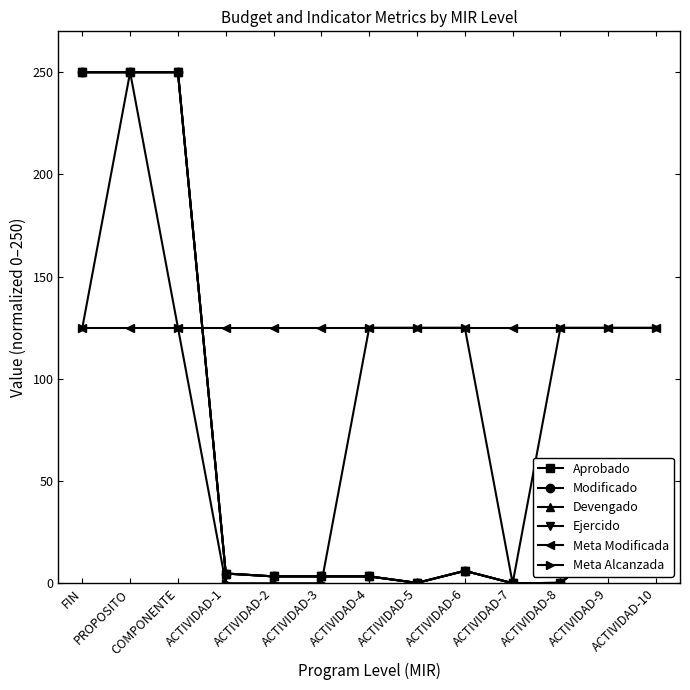

Reading left to right, list all the values displayed in this chart.

Aprobado: FIN=250.0	PROPOSITO=250.0	COMPONENTE=250.0	ACTIVIDAD-1=4.8	ACTIVIDAD-2=3.4	ACTIVIDAD-3=3.4	ACTIVIDAD-4=3.4	ACTIVIDAD-5=0.2	ACTIVIDAD-6=6.1	ACTIVIDAD-7=0.0	ACTIVIDAD-8=0.2	ACTIVIDAD-9=19.4	ACTIVIDAD-10=10.0
Modificado: FIN=250.0	PROPOSITO=250.0	COMPONENTE=250.0	ACTIVIDAD-1=4.8	ACTIVIDAD-2=3.4	ACTIVIDAD-3=3.4	ACTIVIDAD-4=3.4	ACTIVIDAD-5=0.2	ACTIVIDAD-6=6.1	ACTIVIDAD-7=0.0	ACTIVIDAD-8=0.2	ACTIVIDAD-9=19.4	ACTIVIDAD-10=10.0
Devengado: FIN=250.0	PROPOSITO=250.0	COMPONENTE=250.0	ACTIVIDAD-1=4.8	ACTIVIDAD-2=3.4	ACTIVIDAD-3=3.4	ACTIVIDAD-4=3.4	ACTIVIDAD-5=0.2	ACTIVIDAD-6=6.1	ACTIVIDAD-7=0.0	ACTIVIDAD-8=0.2	ACTIVIDAD-9=19.4	ACTIVIDAD-10=10.0
Ejercido: FIN=250.0	PROPOSITO=250.0	COMPONENTE=250.0	ACTIVIDAD-1=4.8	ACTIVIDAD-2=3.4	ACTIVIDAD-3=3.4	ACTIVIDAD-4=3.4	ACTIVIDAD-5=0.2	ACTIVIDAD-6=6.1	ACTIVIDAD-7=0.0	ACTIVIDAD-8=0.2	ACTIVIDAD-9=19.4	ACTIVIDAD-10=10.0
Meta Modificada: FIN=125.0	PROPOSITO=125.0	COMPONENTE=125.0	ACTIVIDAD-1=125.0	ACTIVIDAD-2=125.0	ACTIVIDAD-3=125.0	ACTIVIDAD-4=125.0	ACTIVIDAD-5=125.0	ACTIVIDAD-6=125.0	ACTIVIDAD-7=125.0	ACTIVIDAD-8=125.0	ACTIVIDAD-9=125.0	ACTIVIDAD-10=125.0
Meta Alcanzada: FIN=125.0	PROPOSITO=250.0	COMPONENTE=125.0	ACTIVIDAD-1=0.0	ACTIVIDAD-2=0.0	ACTIVIDAD-3=0.0	ACTIVIDAD-4=125.0	ACTIVIDAD-5=125.0	ACTIVIDAD-6=125.0	ACTIVIDAD-7=0.0	ACTIVIDAD-8=125.0	ACTIVIDAD-9=125.0	ACTIVIDAD-10=125.0